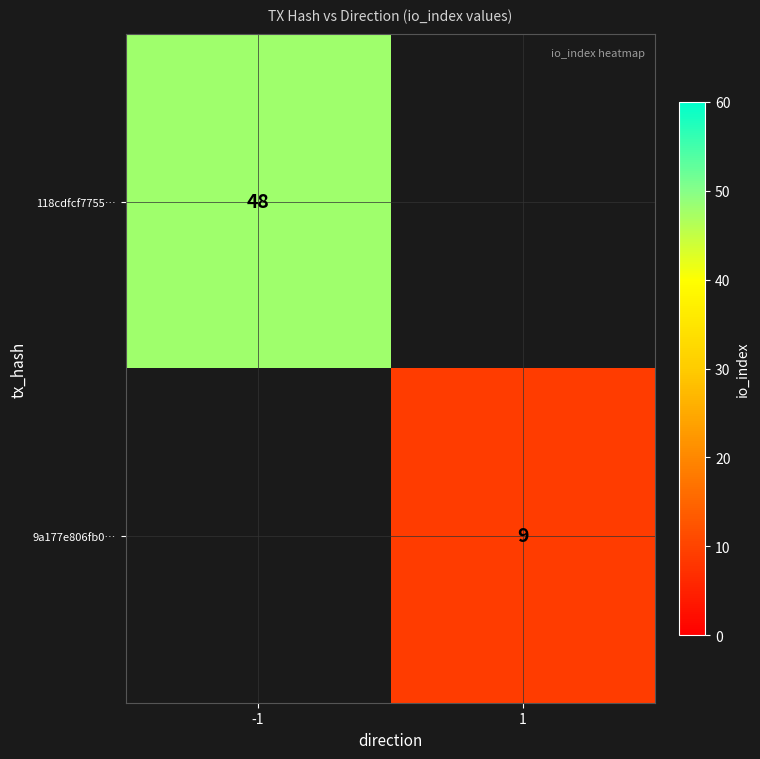

True or false: 9a177e806fb0… has a value of 14 at 1.

False